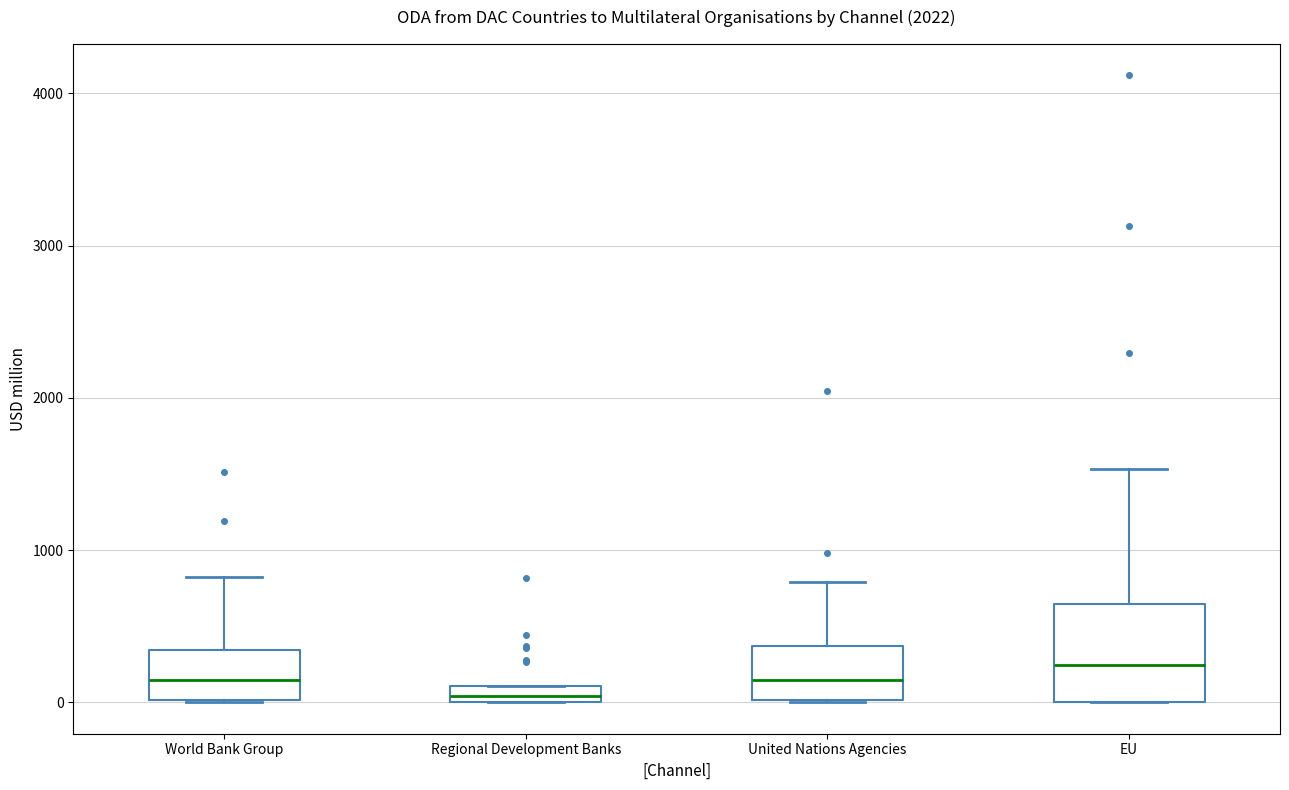

Which box is the tallest, from its lower edge to its upper edge?

EU